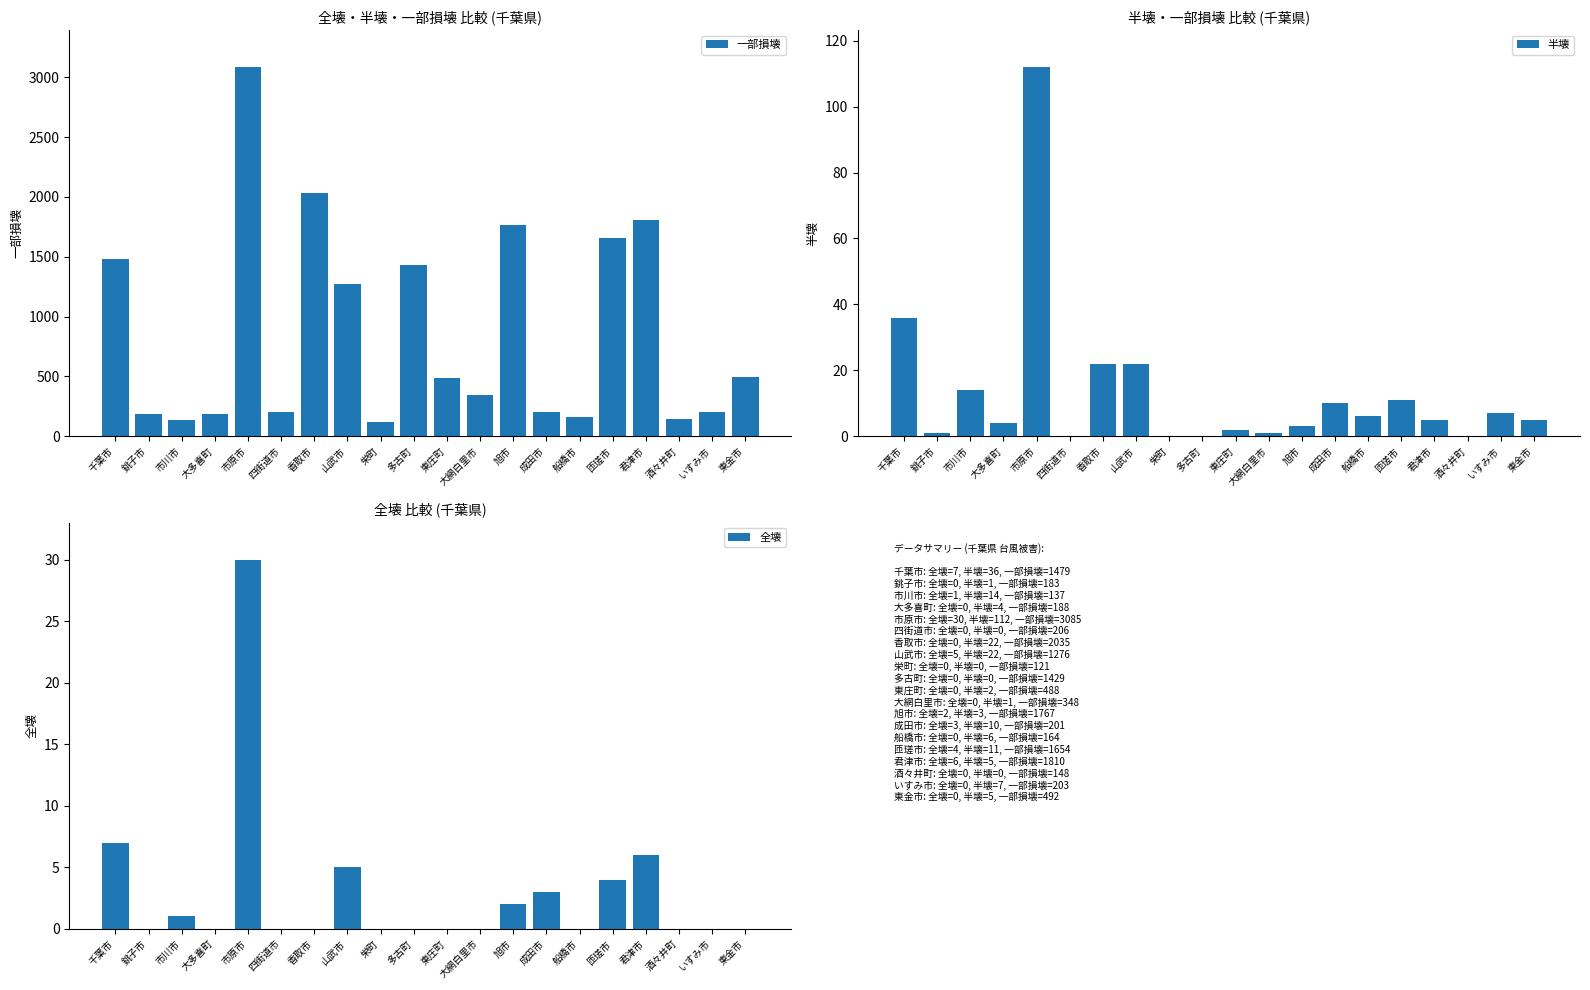

What is the difference between the maximum and minimum values in the 全壊 series?

30